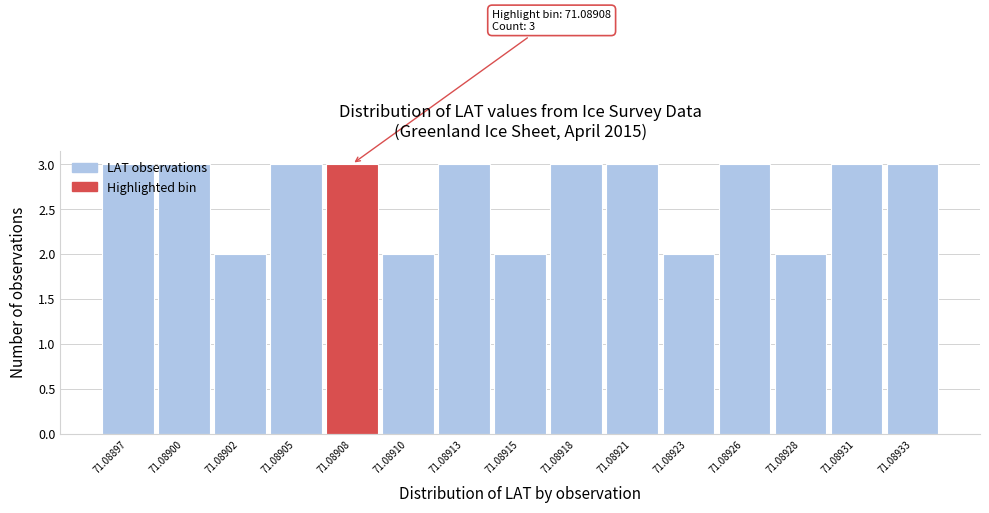

What is the maximum value shown in the chart?

3